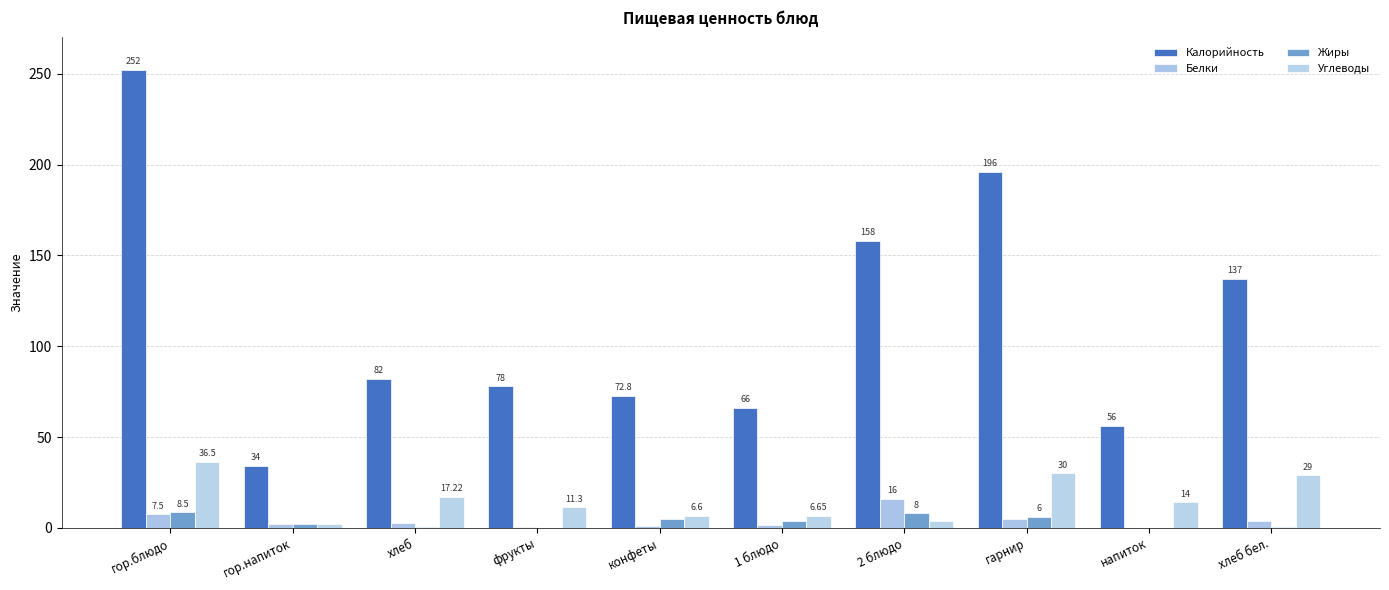

What is the difference between the second highest and second lowest values in the Белки series?

7.1